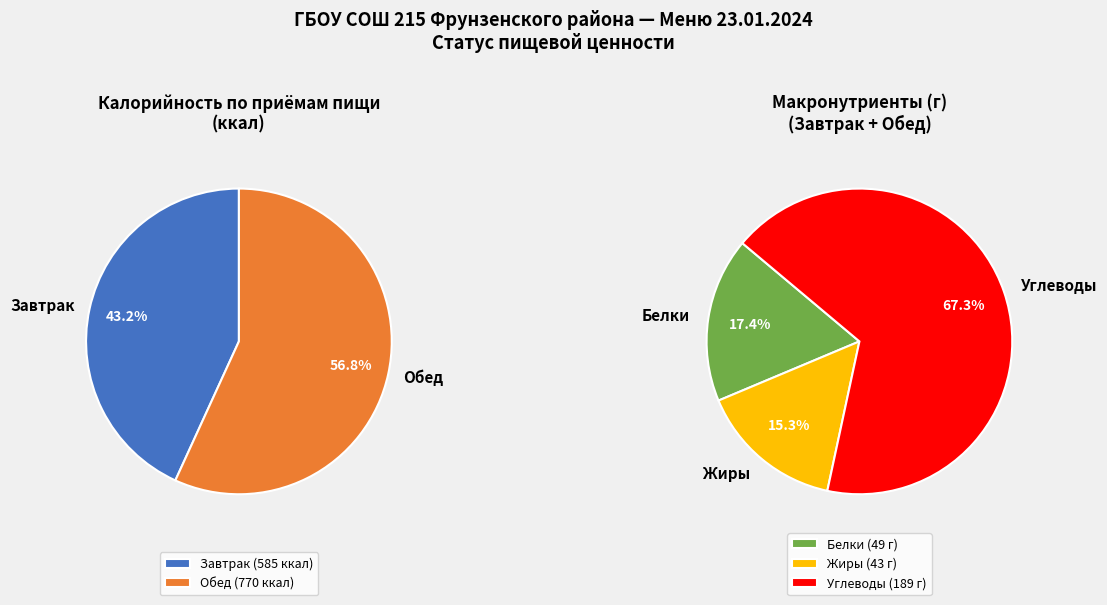

Is it true that Обед is 48% of the pie?

False